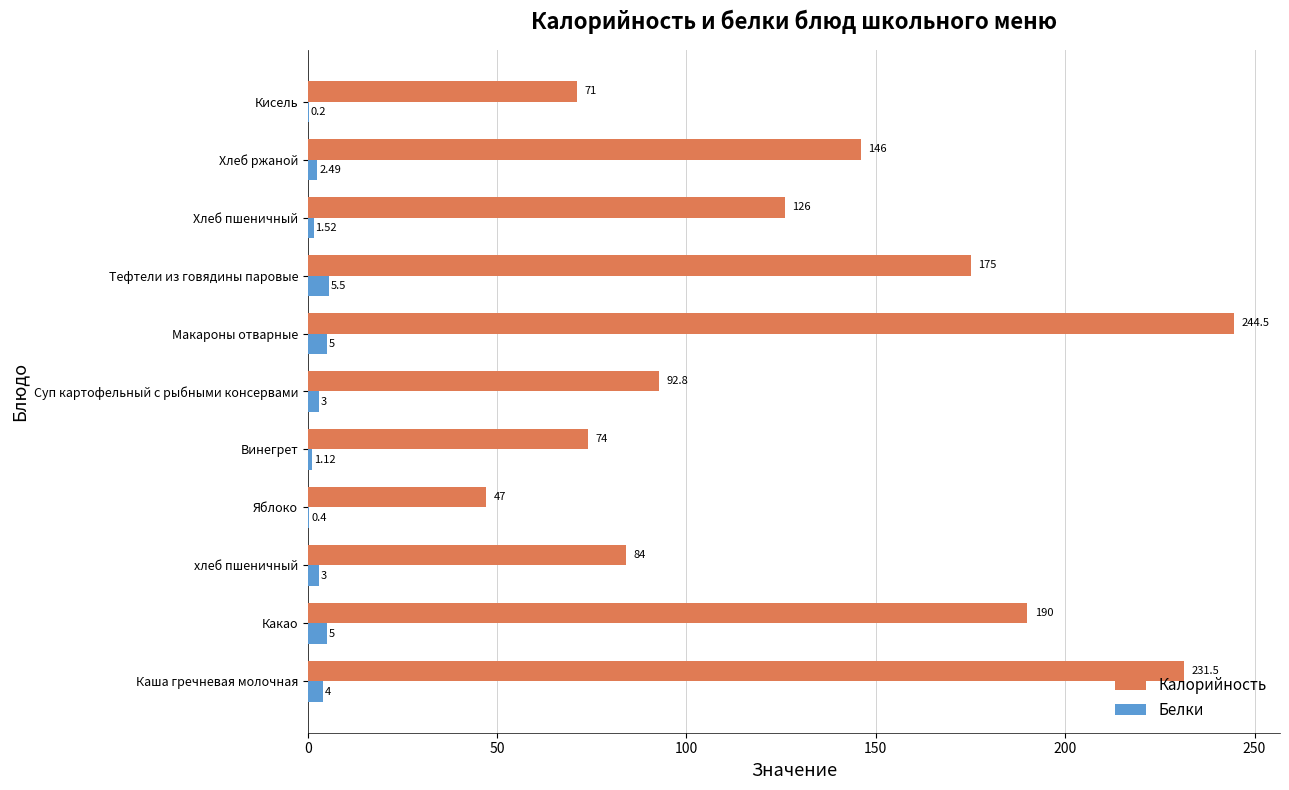

At which category is the sum across all series the highest?

Макароны отварные